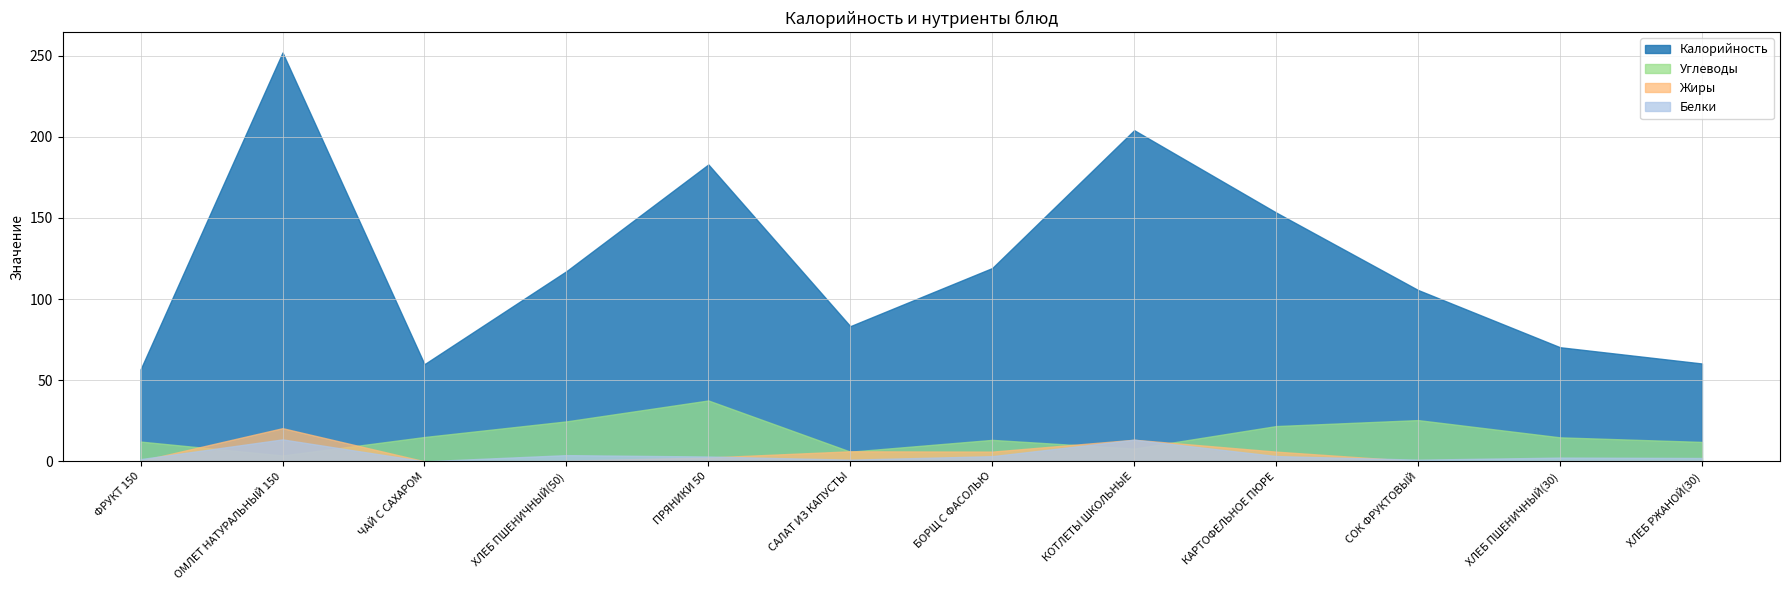

True or false: Калорийность and Белки intersect in this chart.

False